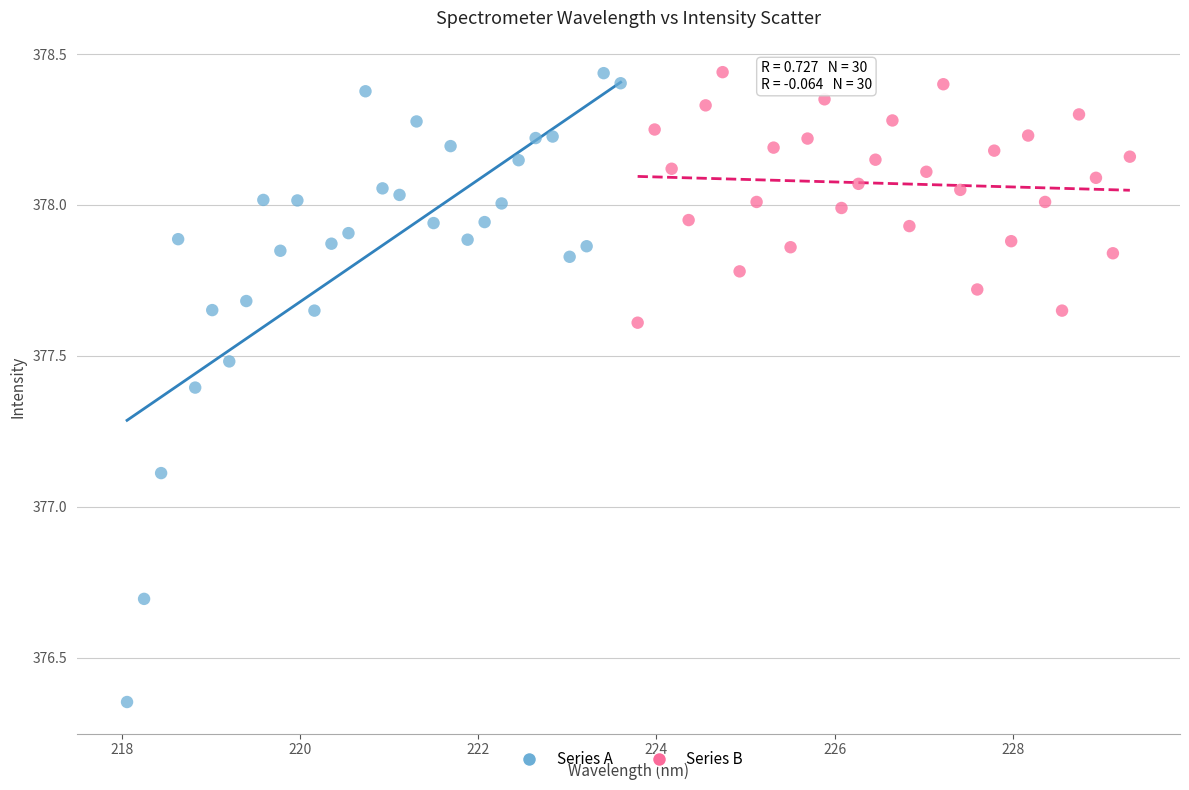

What are all the series names shown in the legend?

Series A, Series B